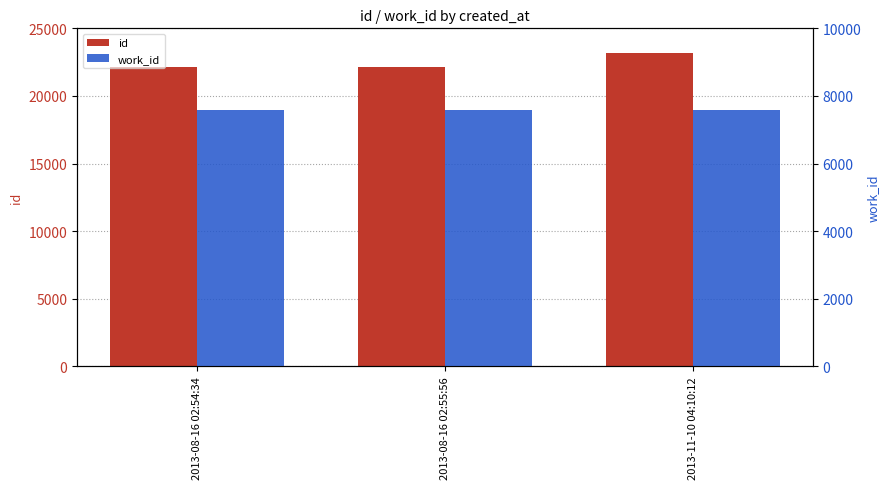

List the series in order of their peak value, highest first.

id, work_id